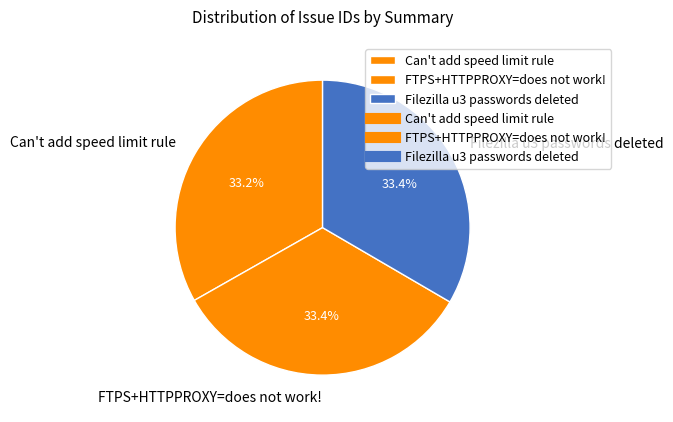

What percentage is NOT represented by FTPS+HTTPPROXY=does not work!?

66.6%